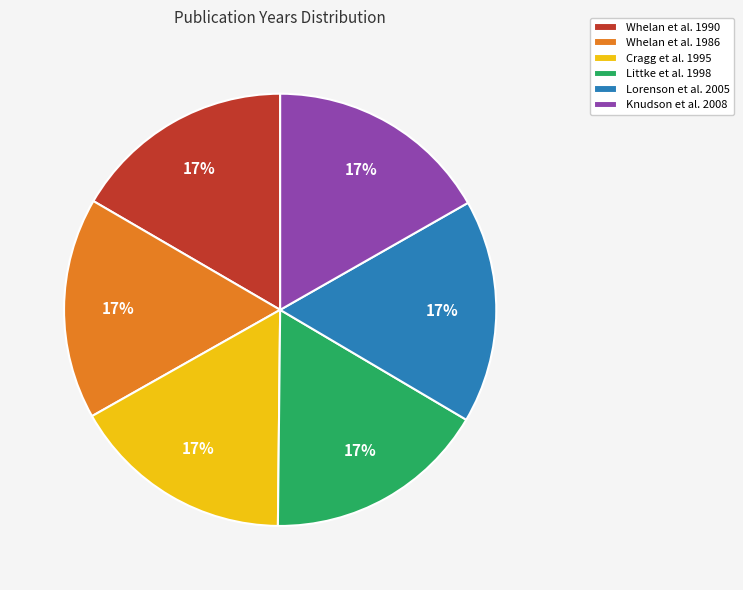

Do Whelan et al. 1990 and Whelan et al. 1986 together represent more than half of the pie?

No